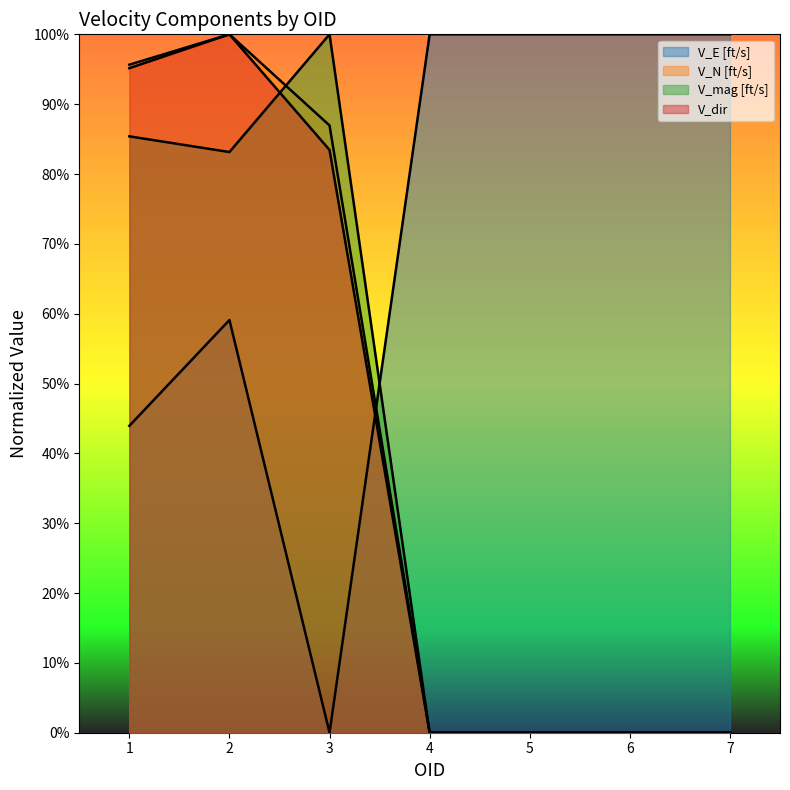

Reading left to right, list all the values displayed in this chart.

V_E [ft/s]: 0.4	0.6	0.0	1.0	1.0	1.0	1.0
V_N [ft/s]: 1.0	1.0	0.9	0.0	0.0	0.0	0.0
V_mag [ft/s]: 0.9	0.8	1.0	0.0	0.0	0.0	0.0
V_dir: 1.0	1.0	0.8	0.0	0.0	0.0	0.0